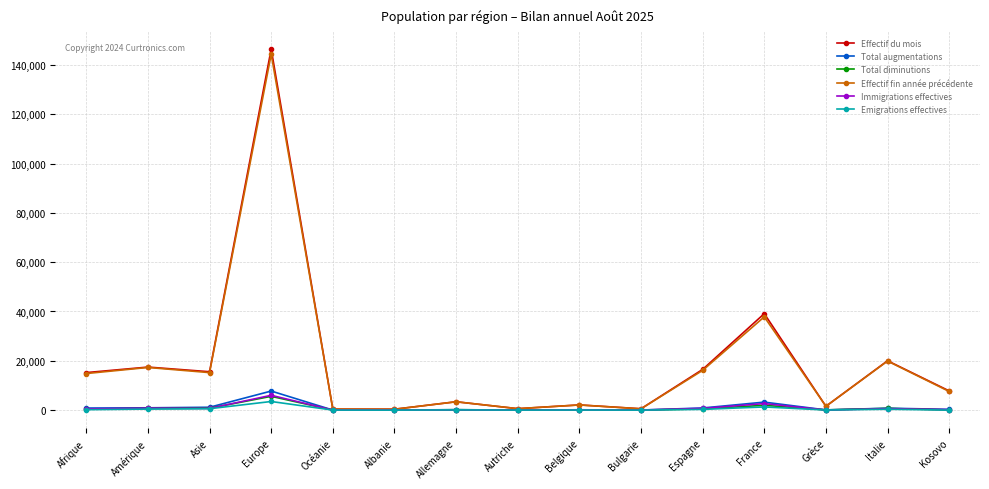

Is it true that Effectif fin année précédente equals 17312 at Amérique?

True